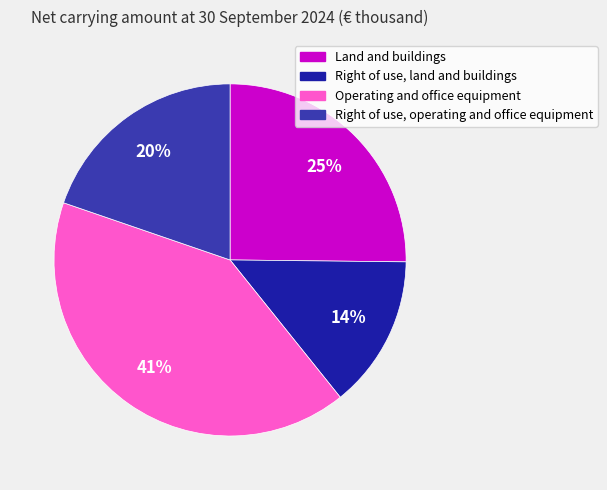

The Land and buildings slice represents 25% of the pie. True or false?

True